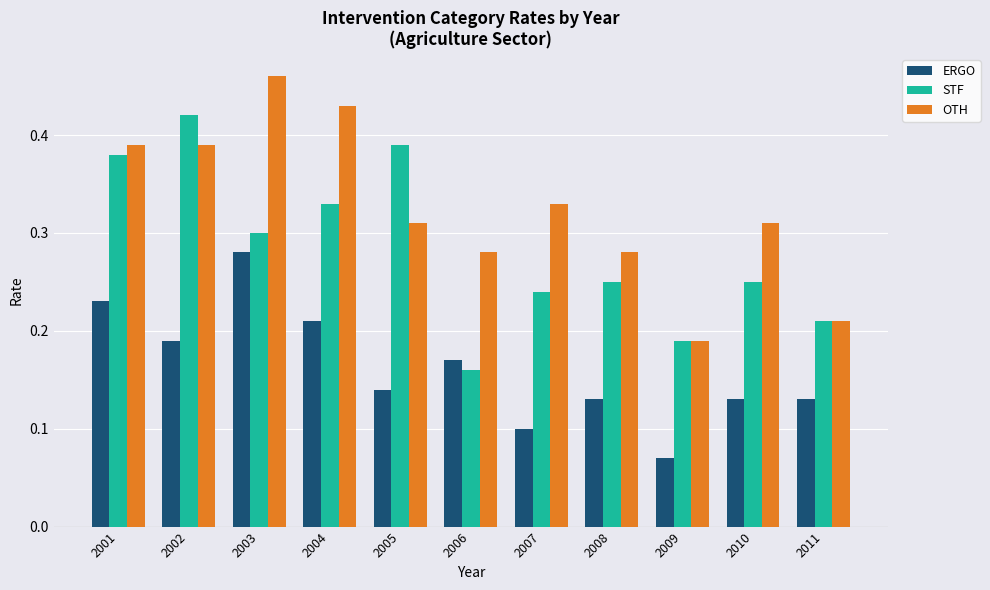

Rank the series by their average value, from highest to lowest.

OTH, STF, ERGO